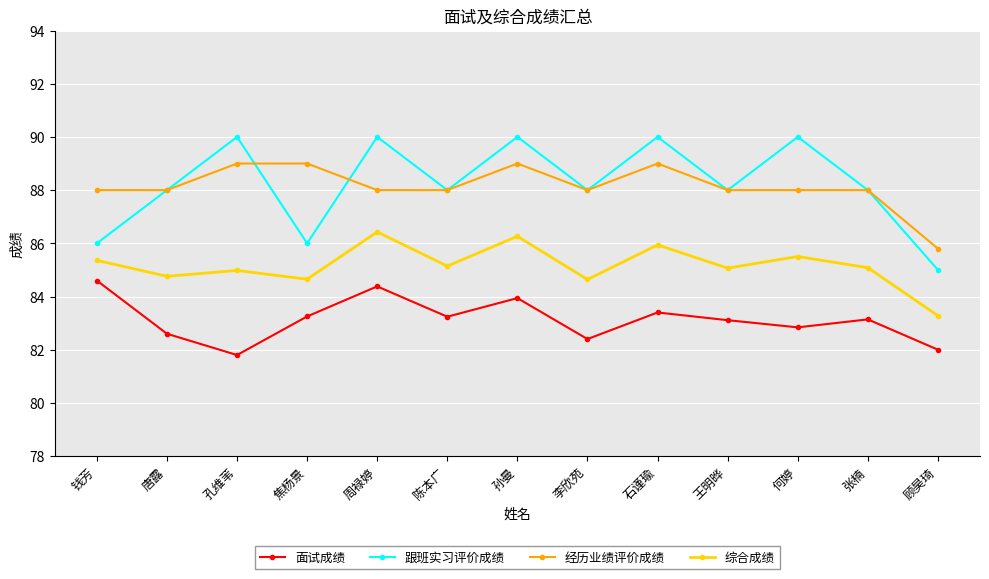

What is the total value across all series at 孙曼?

349.2